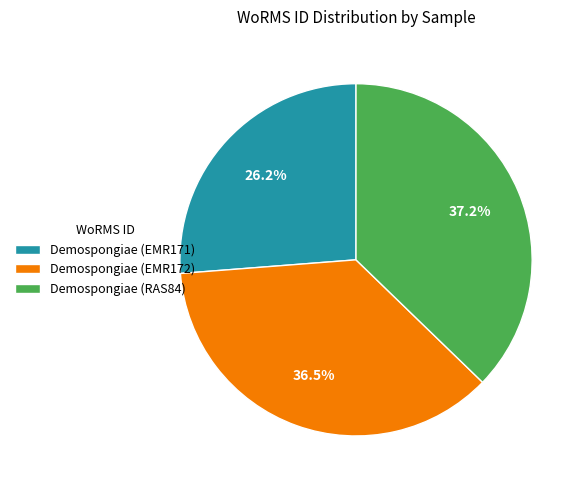

How many segments does this pie chart have?

3